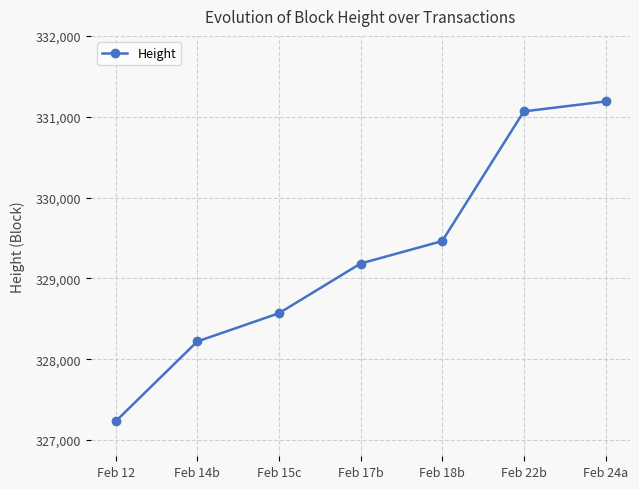

What is the difference between the values at Feb 12 and Feb 24a?

3958